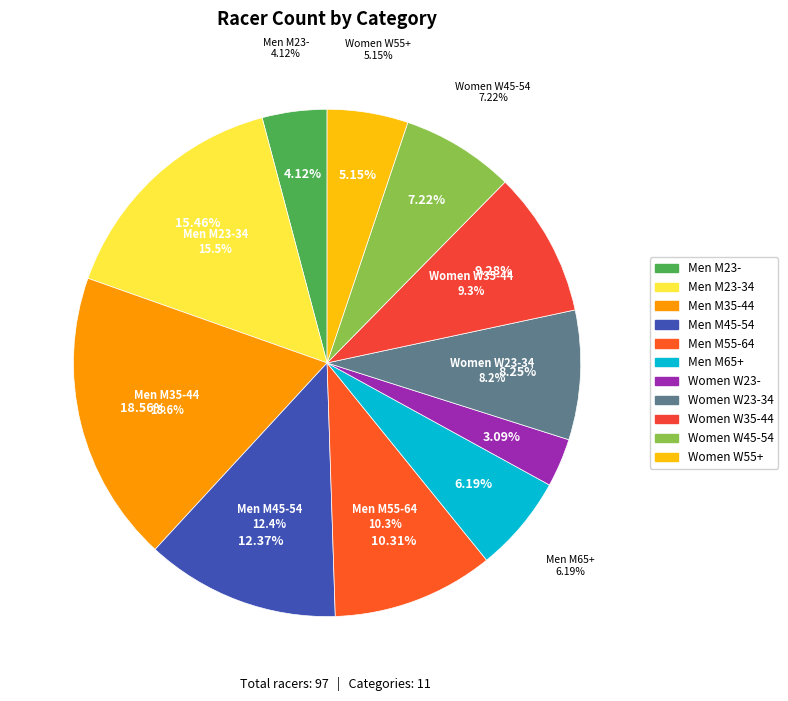

Is there any slice that represents more than half of the pie?

No